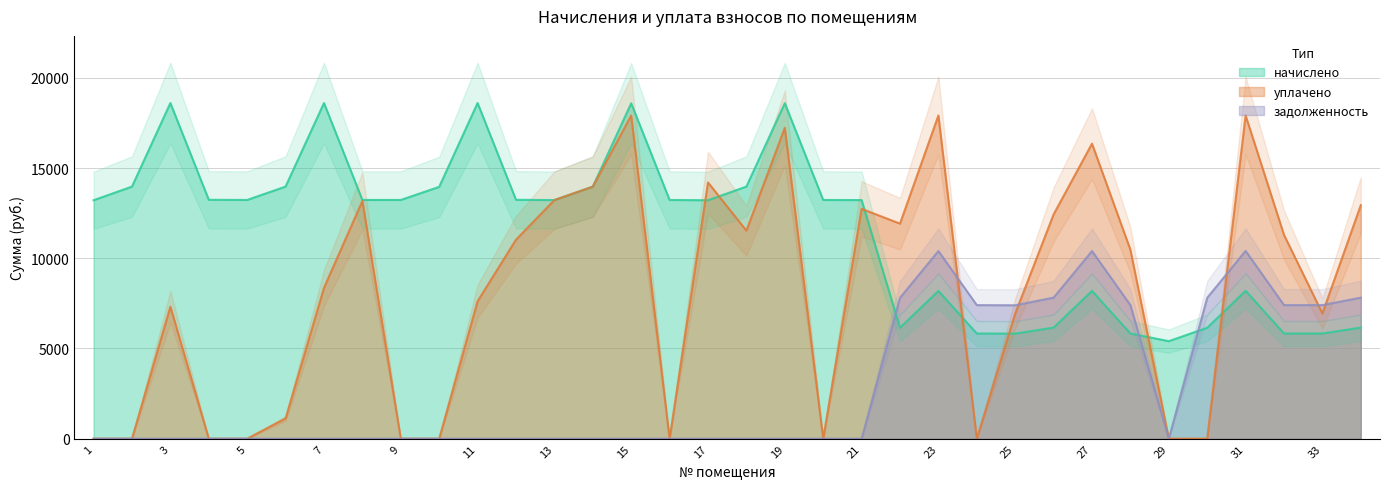

True or false: уплачено has more than 0 points higher than both neighbors.

True